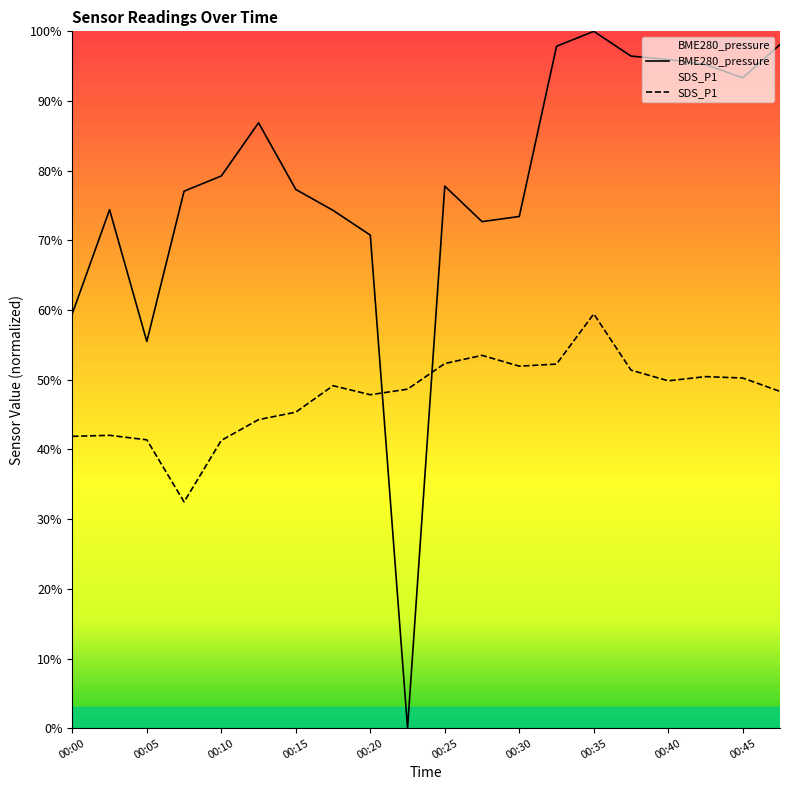

Which series has the largest range (max minus min)?

BME280_pressure